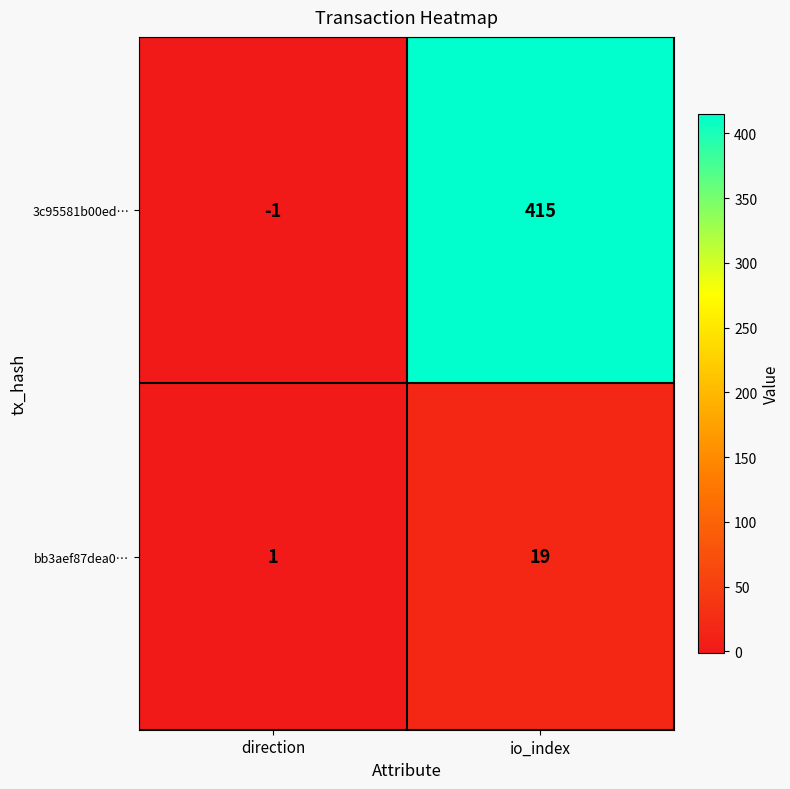

Which label corresponds to the smallest value in the chart?

direction